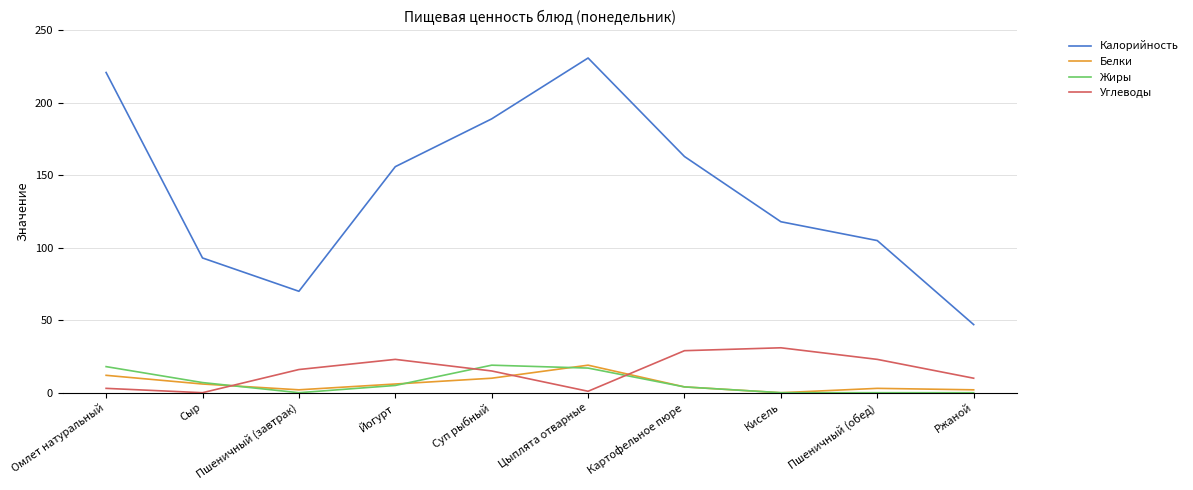

What is the spread (max minus min) of values at Пшеничный (завтрак)?

70